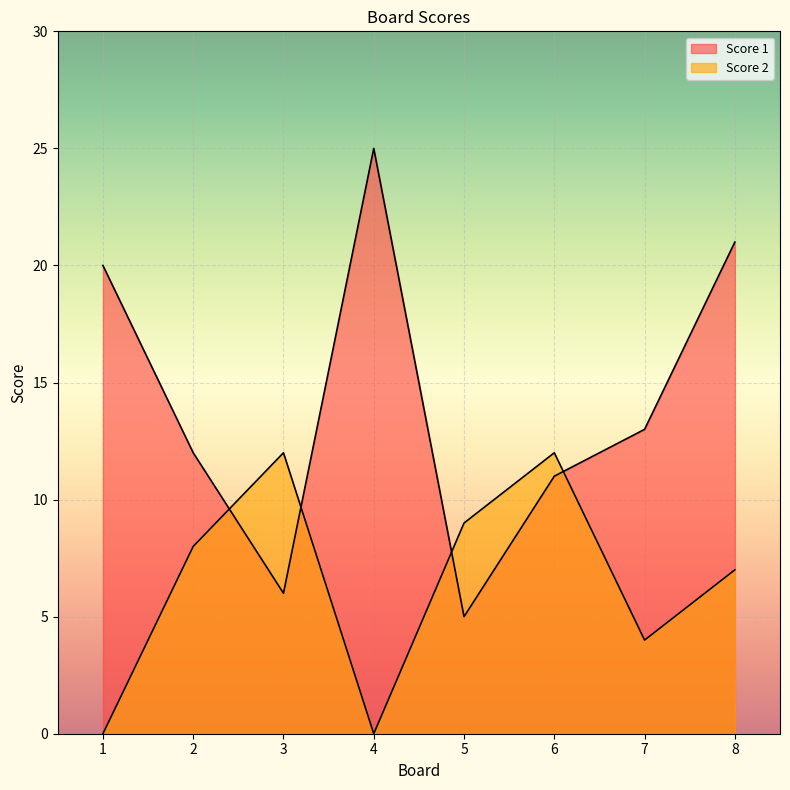

What is the value of the Score 1 point at the 6th from the left?

11